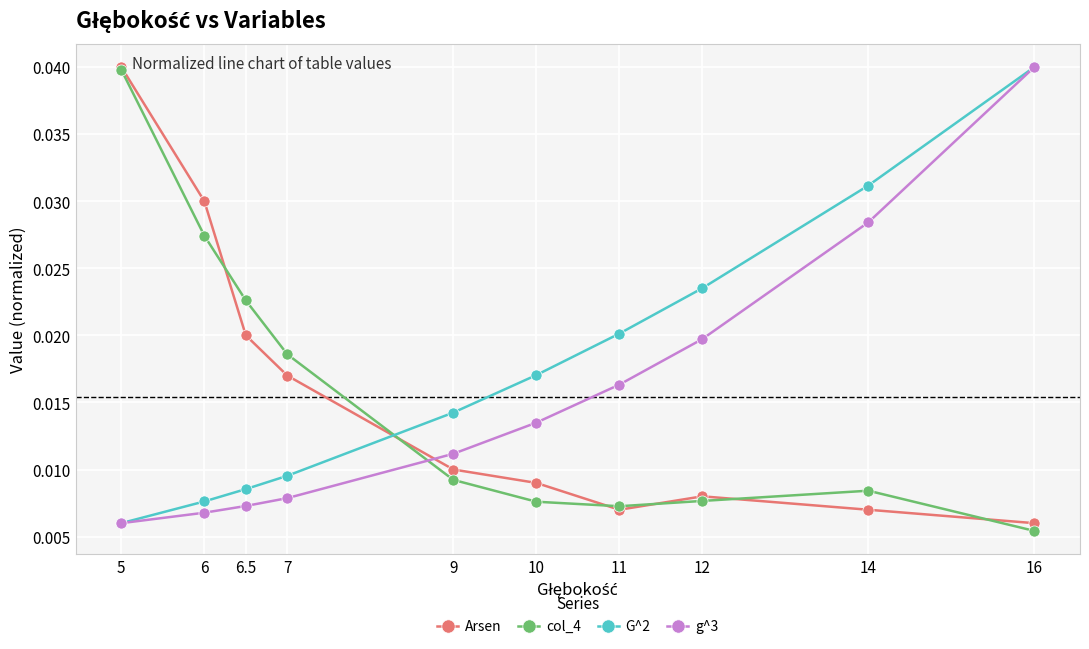

At which label is g^3 closest to 0?

5